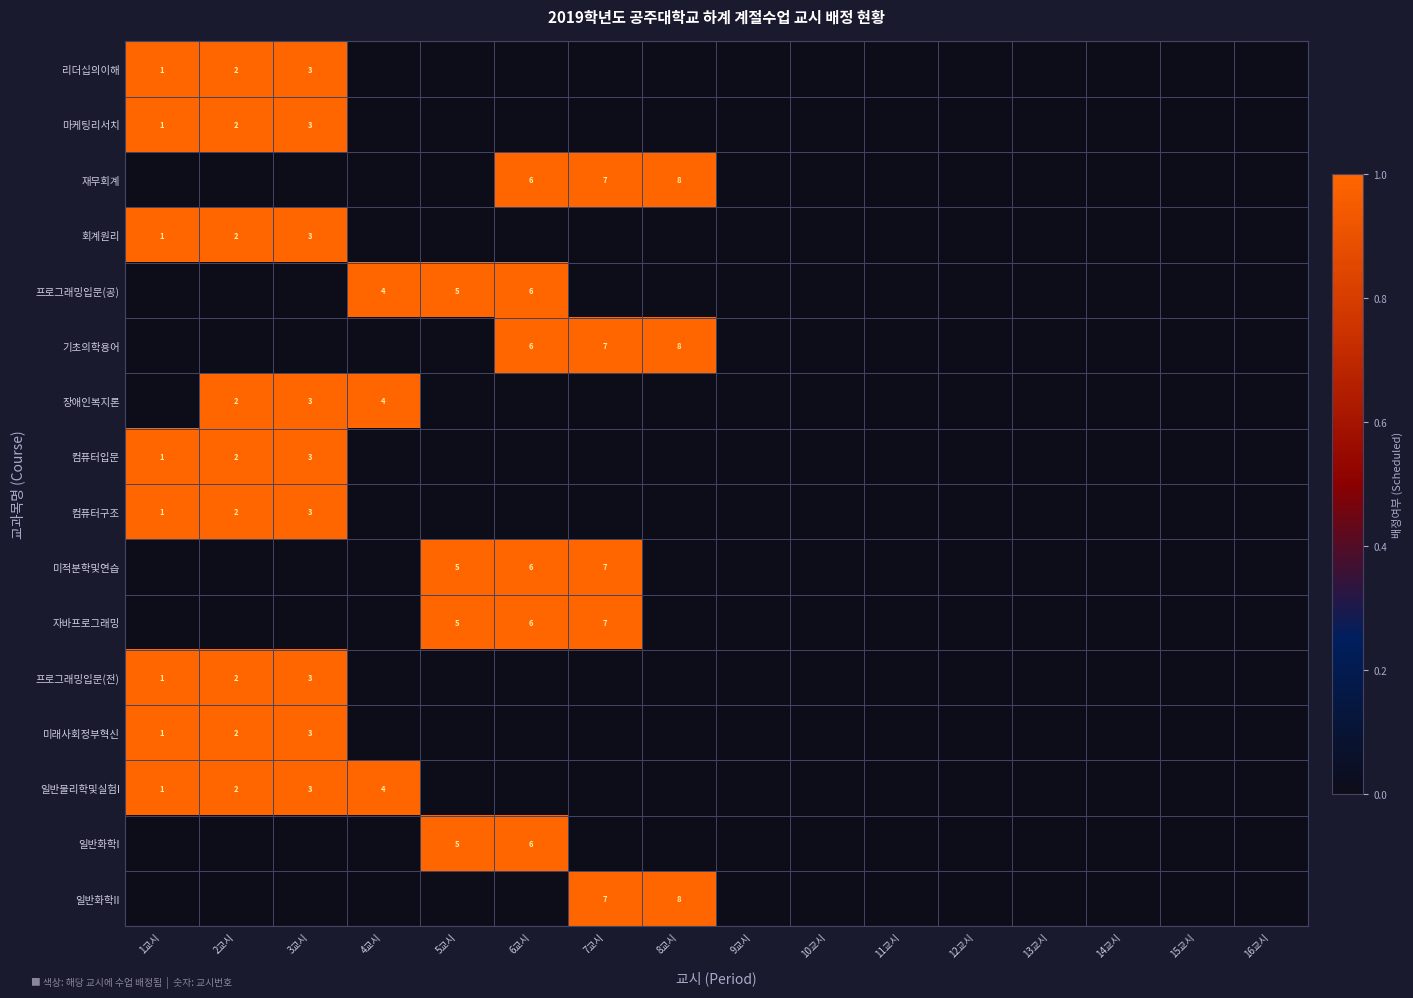

At which category does the chart reach its peak across all series?

1교시